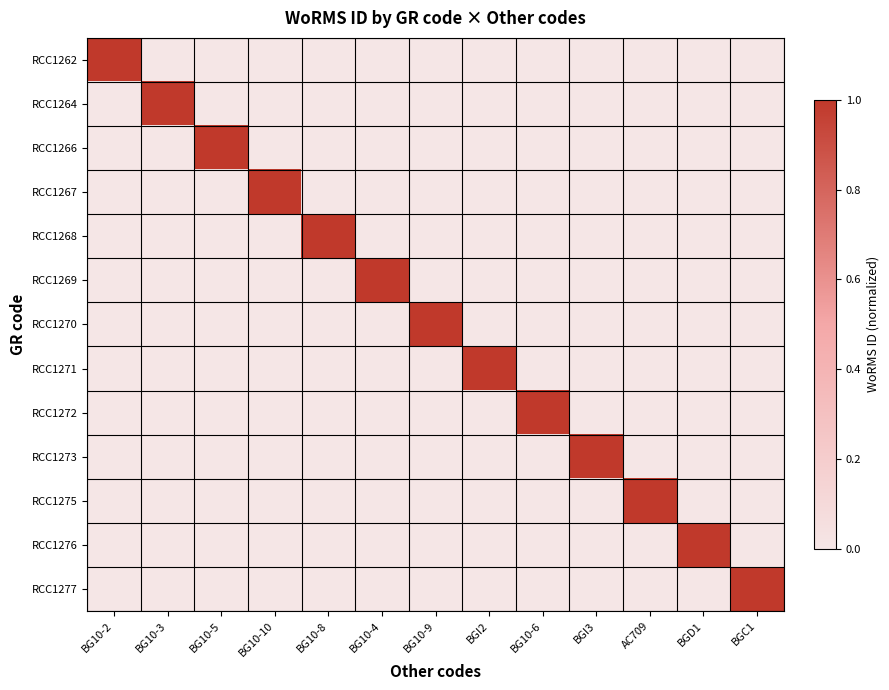

Rank the series by their maximum value, from highest to lowest.

RCC1262, RCC1264, RCC1266, RCC1267, RCC1268, RCC1269, RCC1270, RCC1271, RCC1272, RCC1273, RCC1275, RCC1276, RCC1277